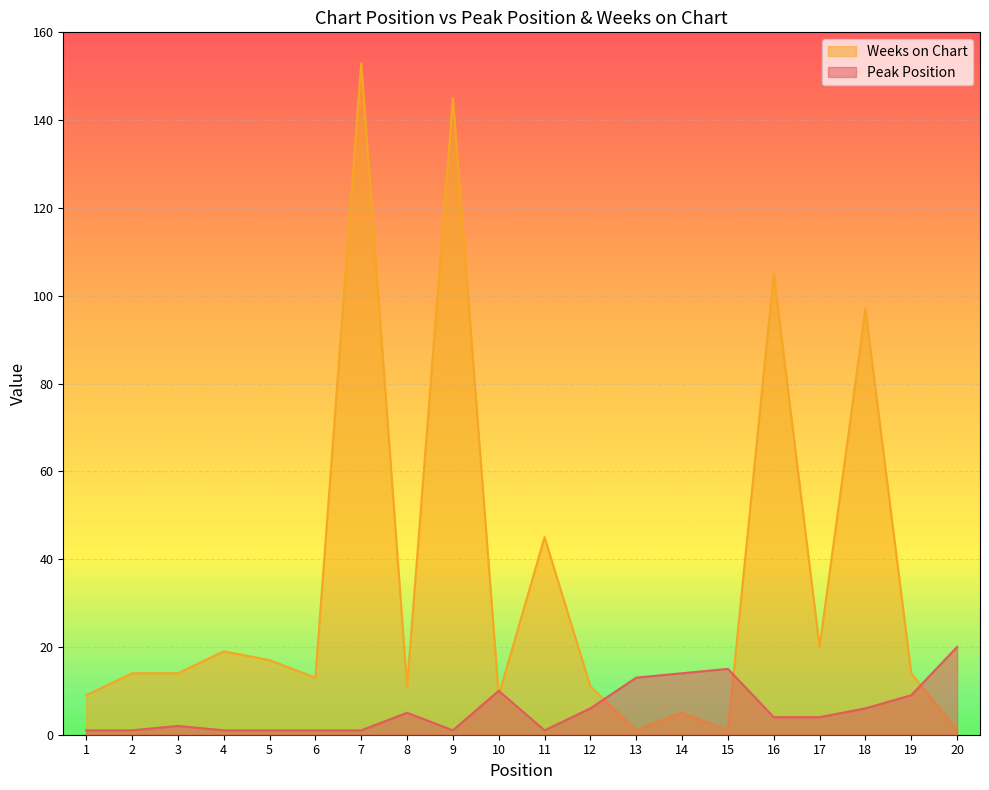

Where do Weeks on Chart and Peak Position first cross each other?

9 and 10